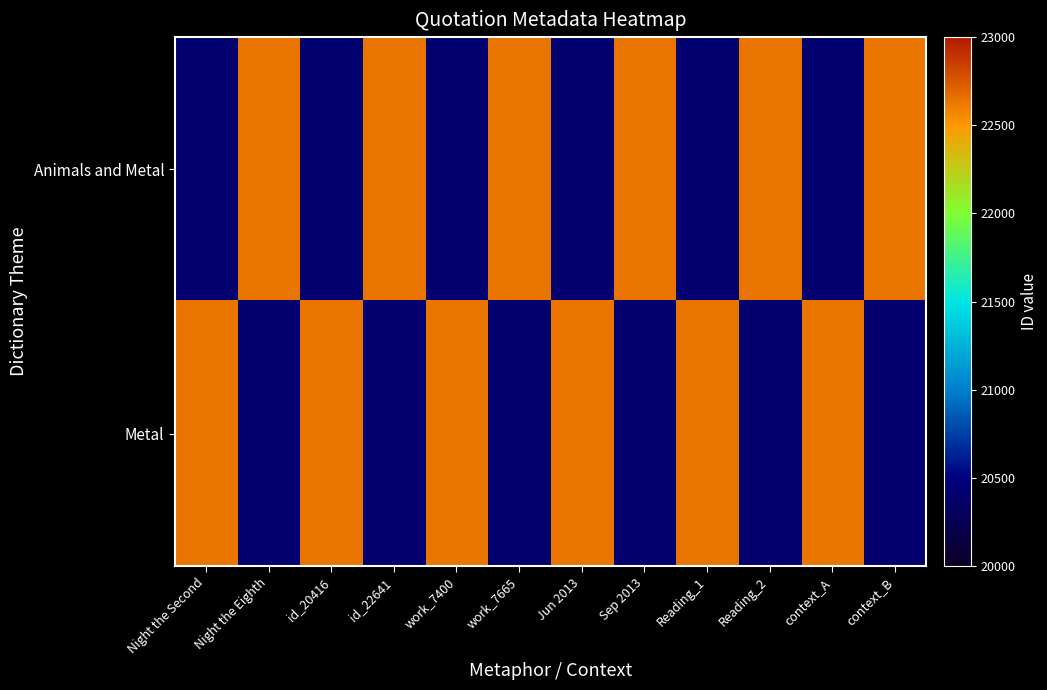

Reading left to right, list all the values displayed in this chart.

Animals and Metal: Night the Second=20416	Night the Eighth=22641	id_20416=20416	id_22641=22641	work_7400=20416	work_7665=22641	Jun 2013=20416	Sep 2013=22641	Reading_1=20416	Reading_2=22641	context_A=20416	context_B=22641
Metal: Night the Second=22641	Night the Eighth=20416	id_20416=22641	id_22641=20416	work_7400=22641	work_7665=20416	Jun 2013=22641	Sep 2013=20416	Reading_1=22641	Reading_2=20416	context_A=22641	context_B=20416